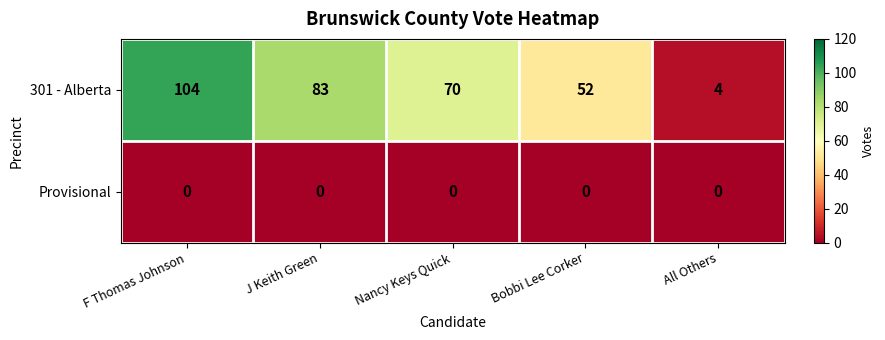

How many 301 - Alberta values are between 52 and 83?

3